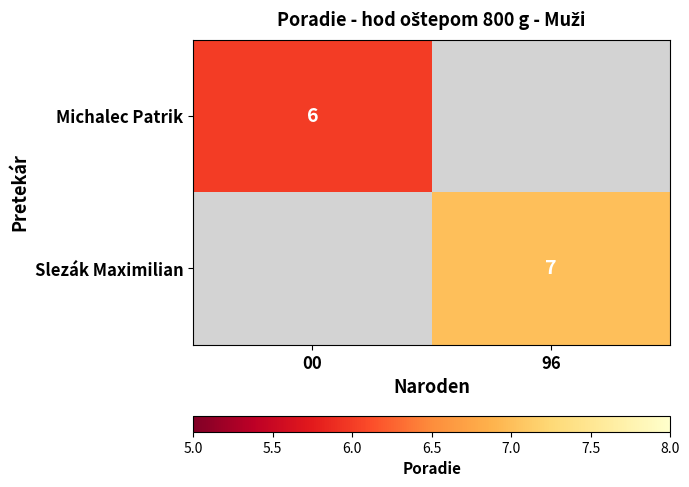

True or false: Michalec Patrik has a value of 6 at 00.

True